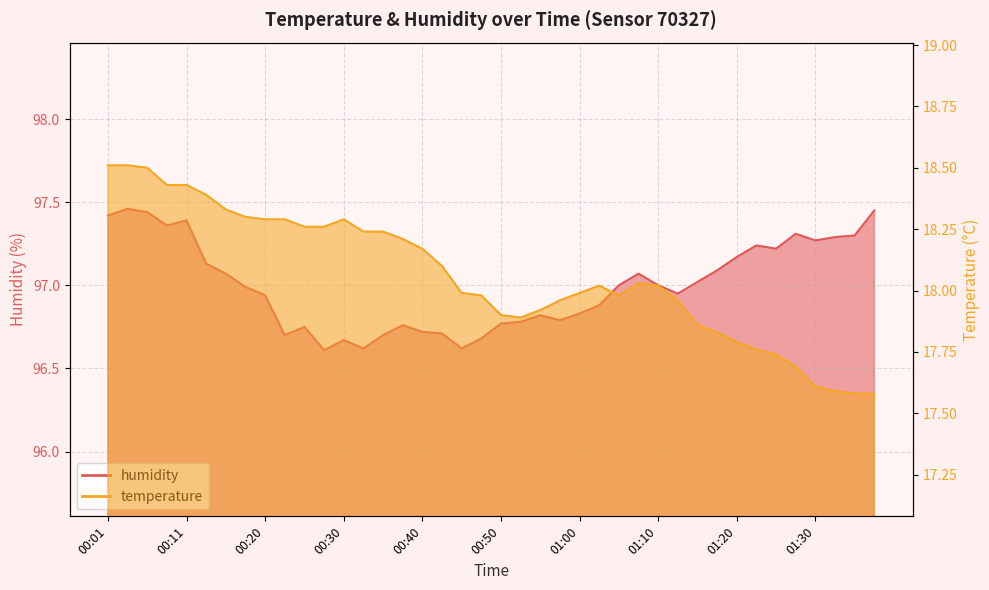

What is the label of the 29th point from the right?

00:28